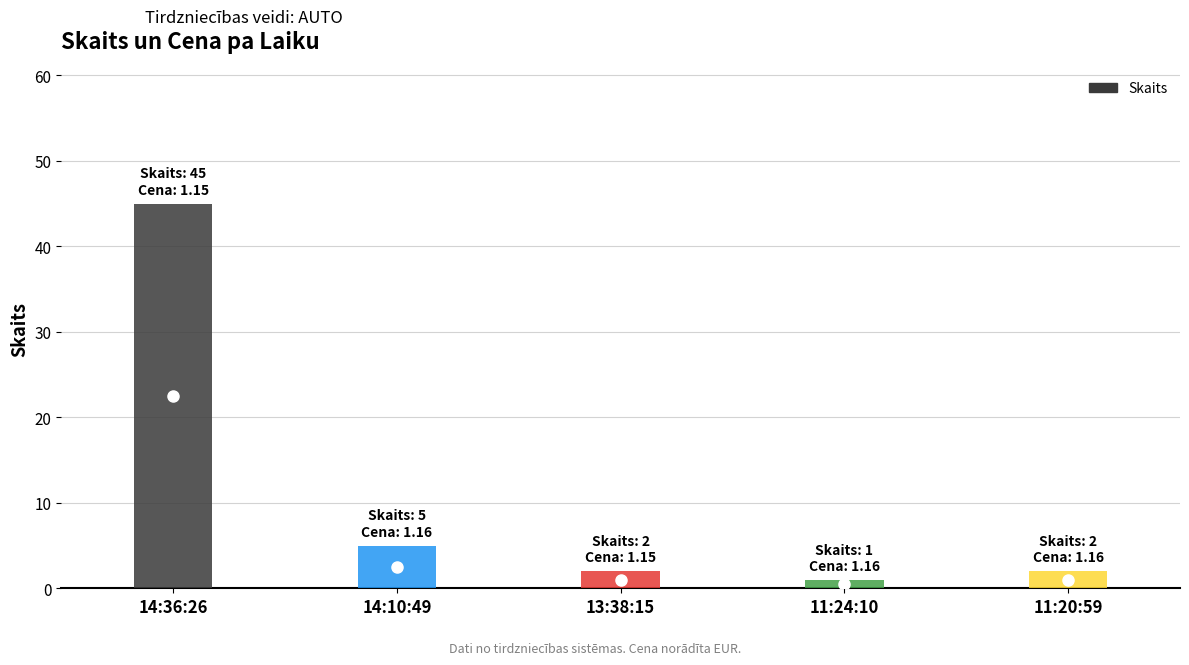

What is the label of the 5th bar from the left?

11:20:59